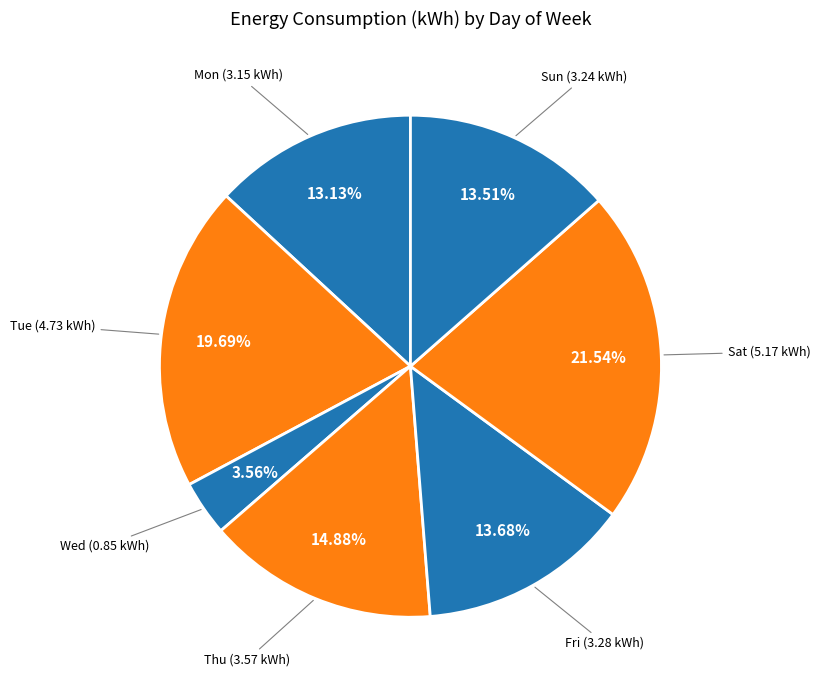

To the nearest percent, what is the average slice percentage?

14%